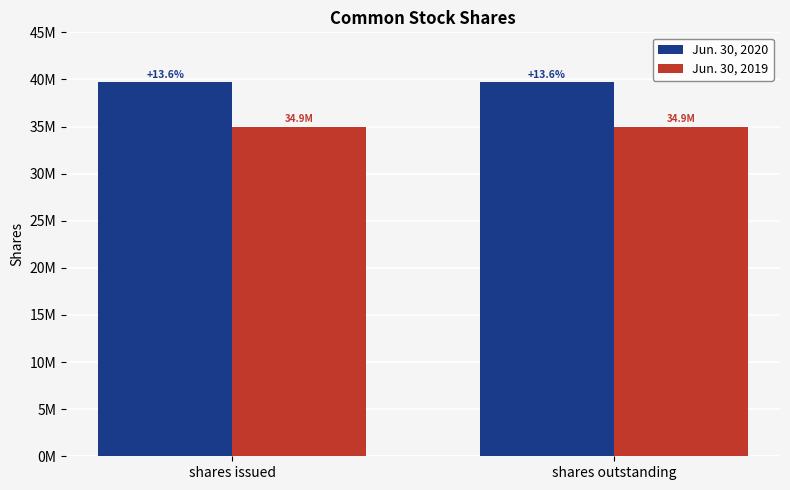

What is the value of the Jun. 30, 2020 bar at the 1st from the left?

39675865